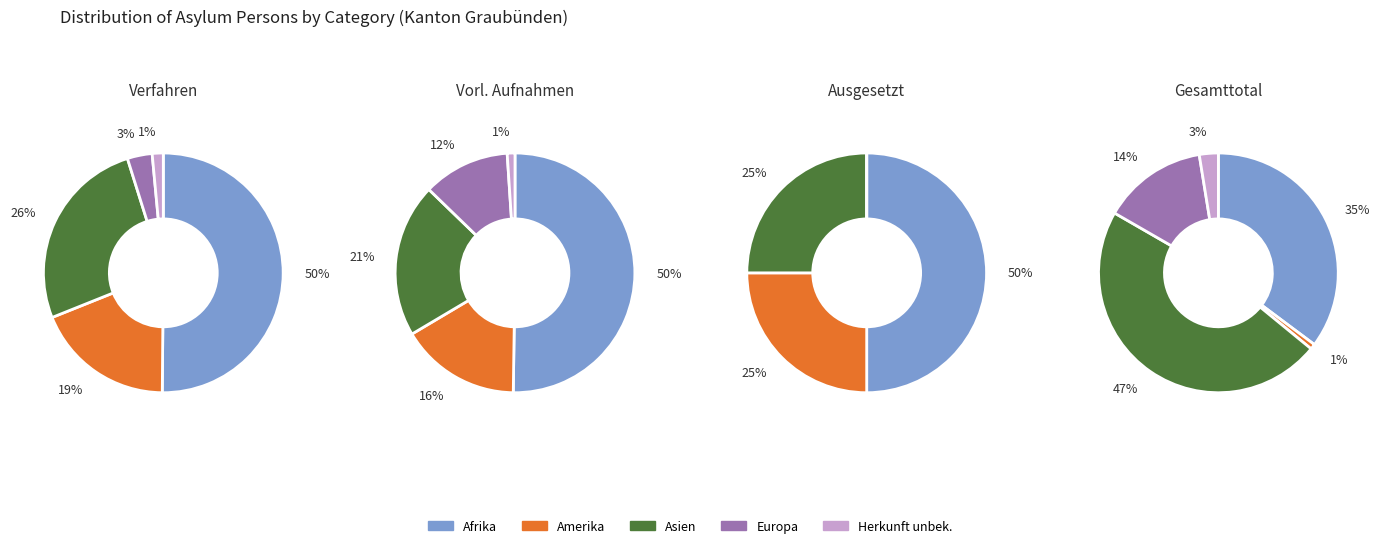

True or false: Amerika accounts for 1% of the total.

True